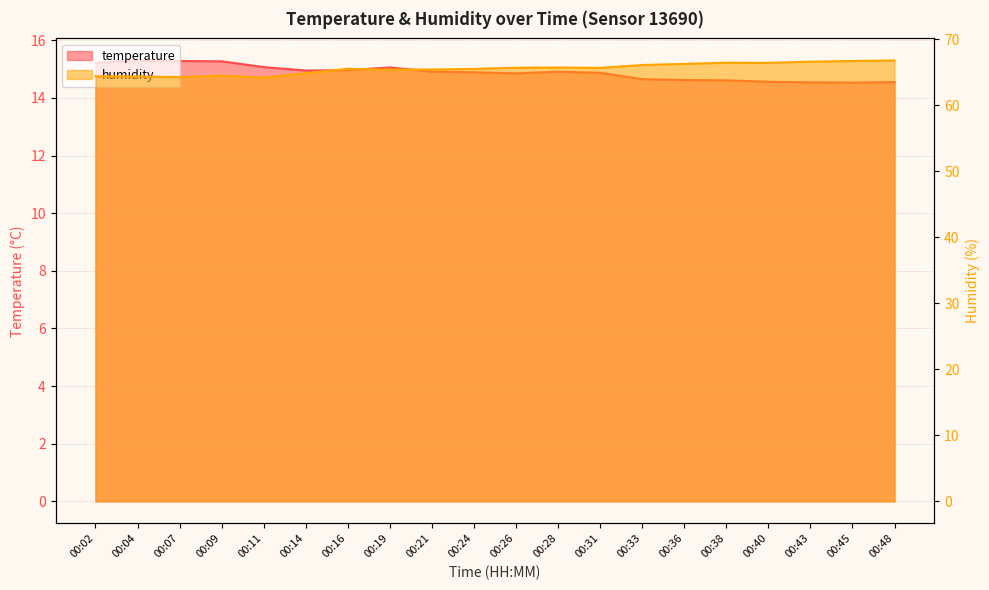

The value of humidity at 00:16 is 100.5. True or false?

False